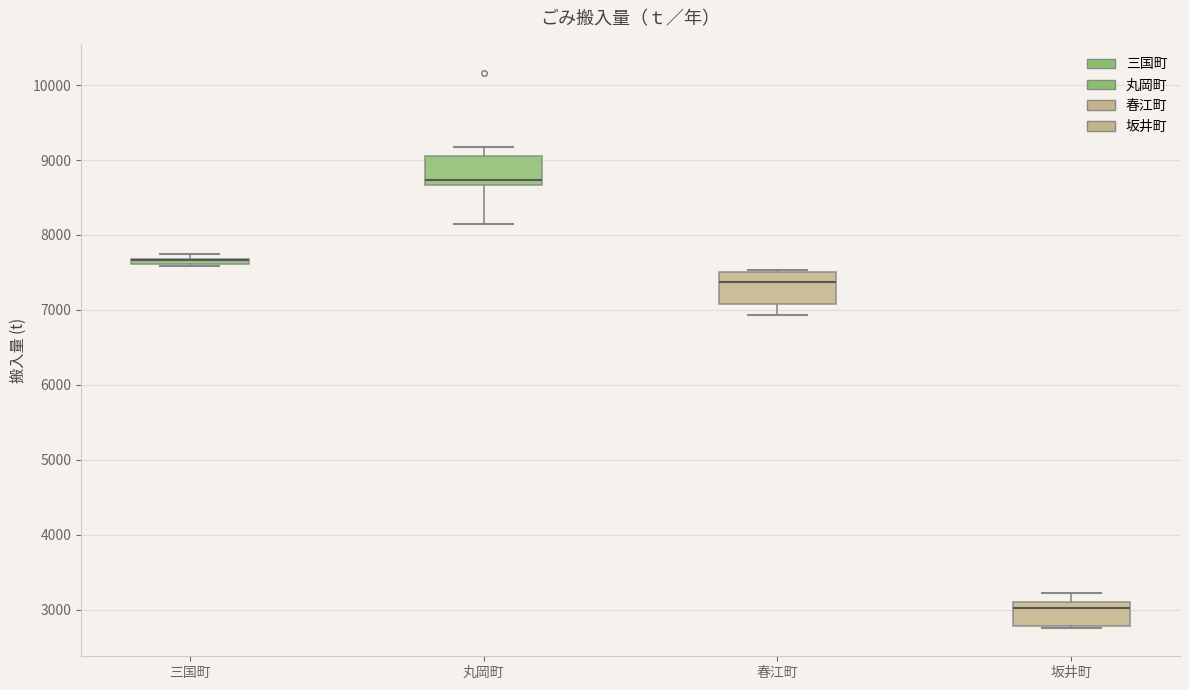

Where is the upper edge of the box for 春江町 on the y-axis? The values are not printed on the chart, so give them approximately, as read against the axis.

7500